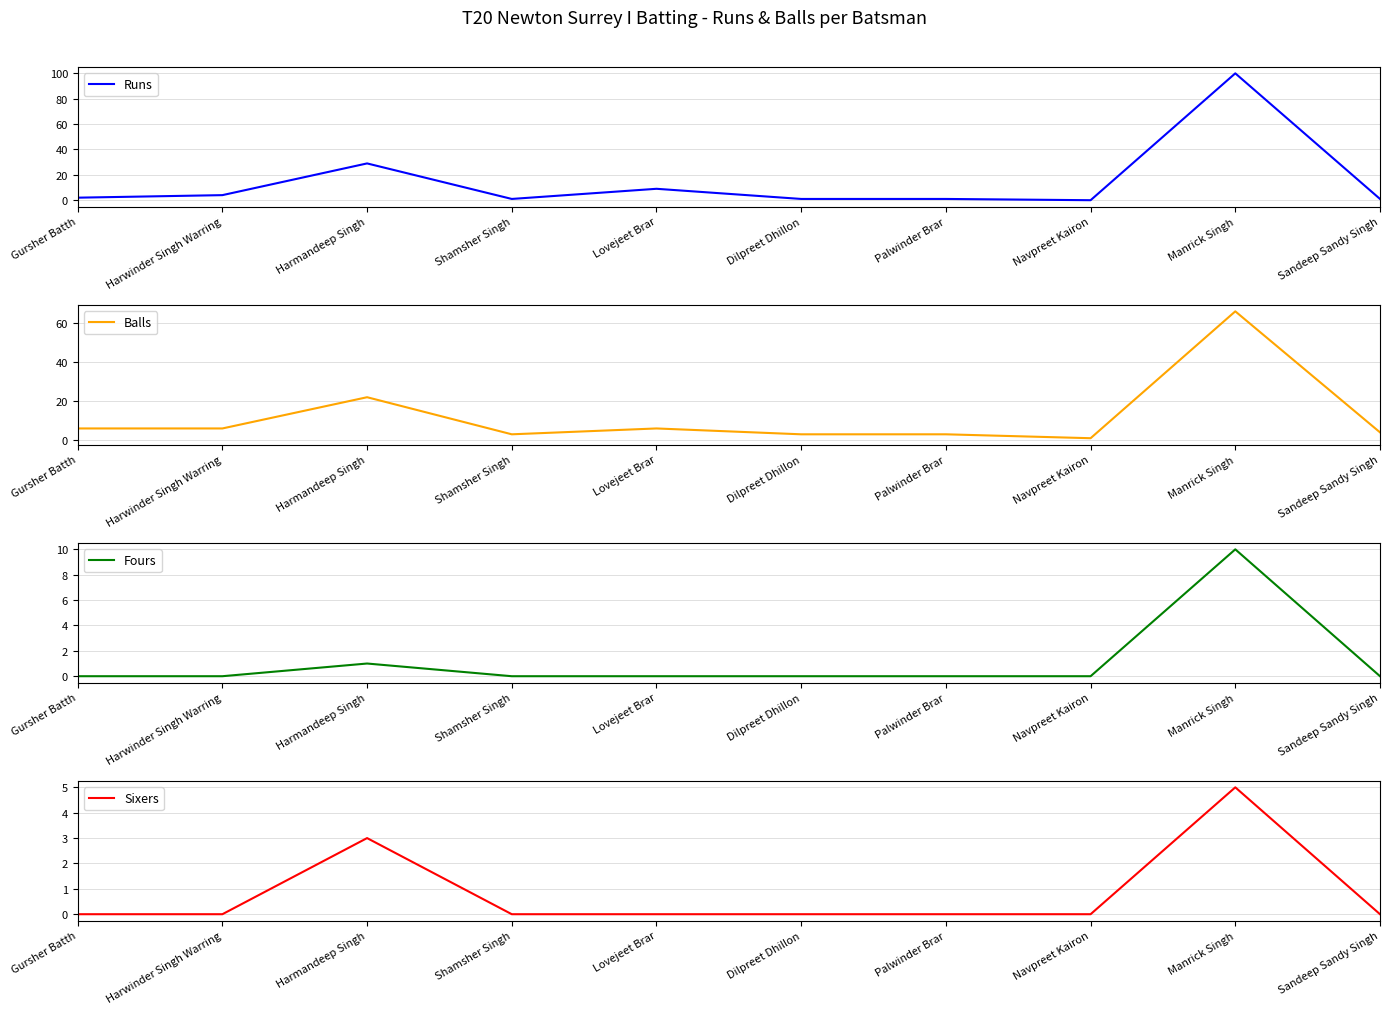

Which series changed the most between Navpreet Kairon and Sandeep Sandy Singh?

Balls